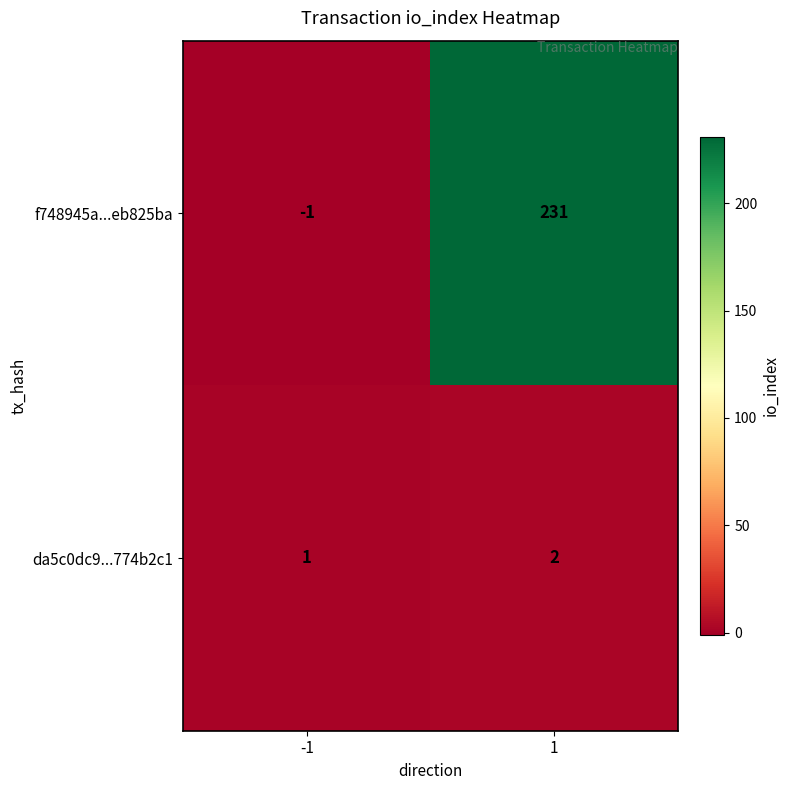

At which category is the sum across all series the highest?

1